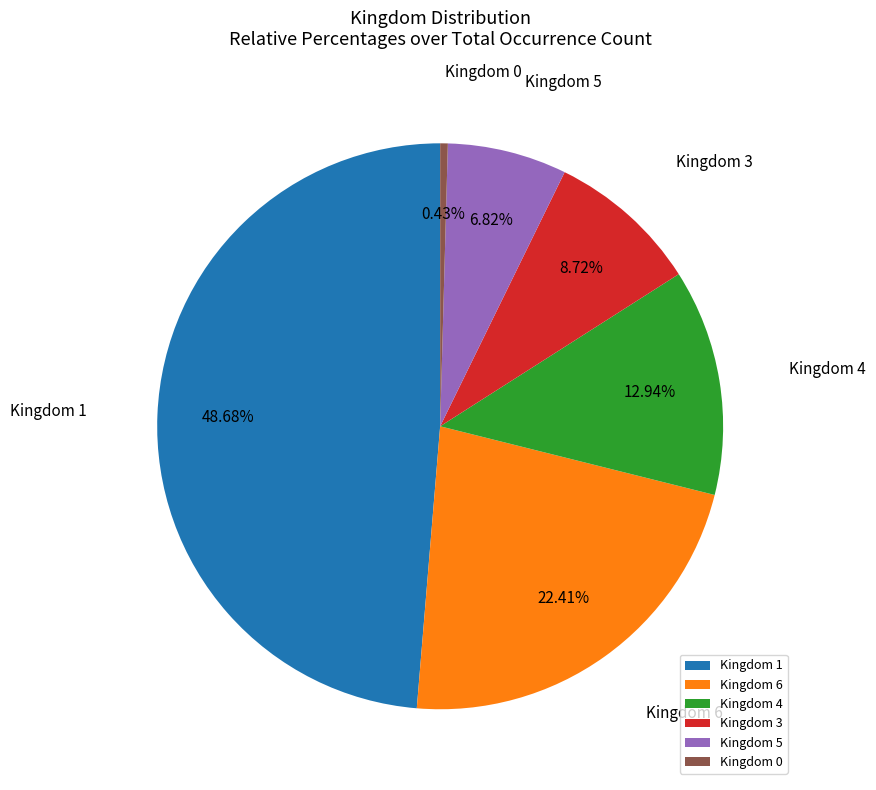

Do Kingdom 5 and Kingdom 0 together represent more than half of the pie?

No